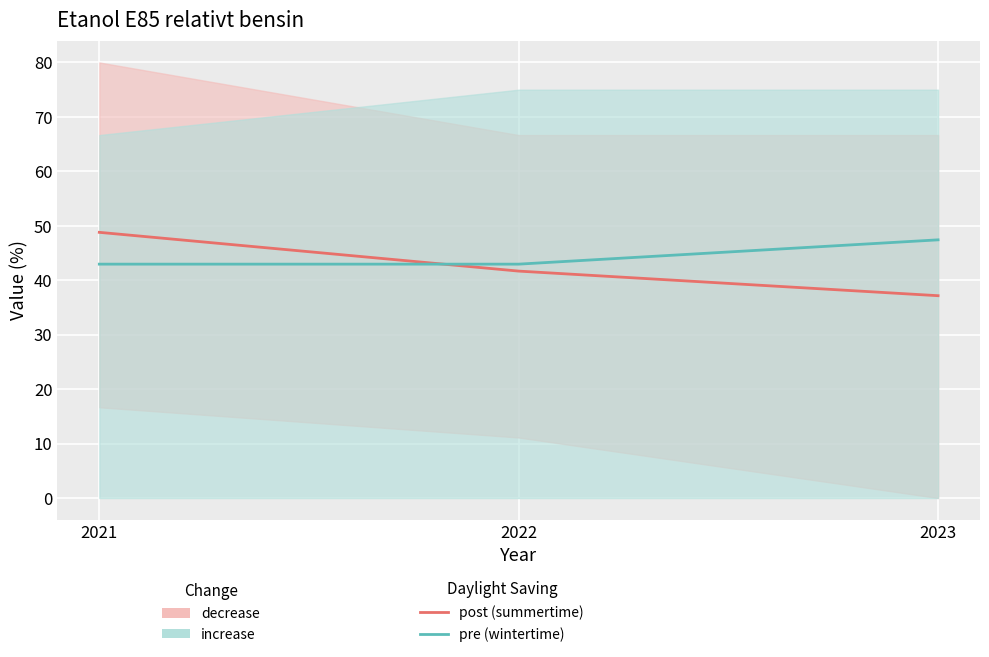

What is the approximate value of post (summertime) at 2022?

41.7